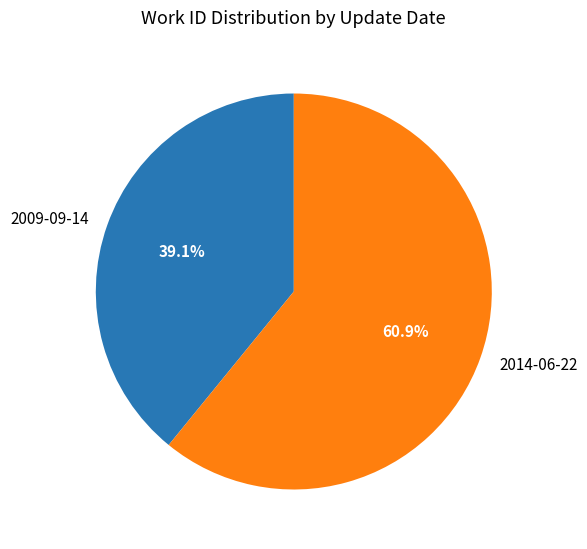

Between 2009-09-14 and 2014-06-22, which is larger?

2014-06-22